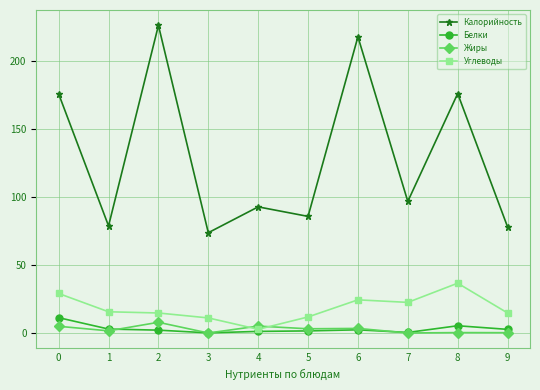

What is the total value across all series at 8?

219.4